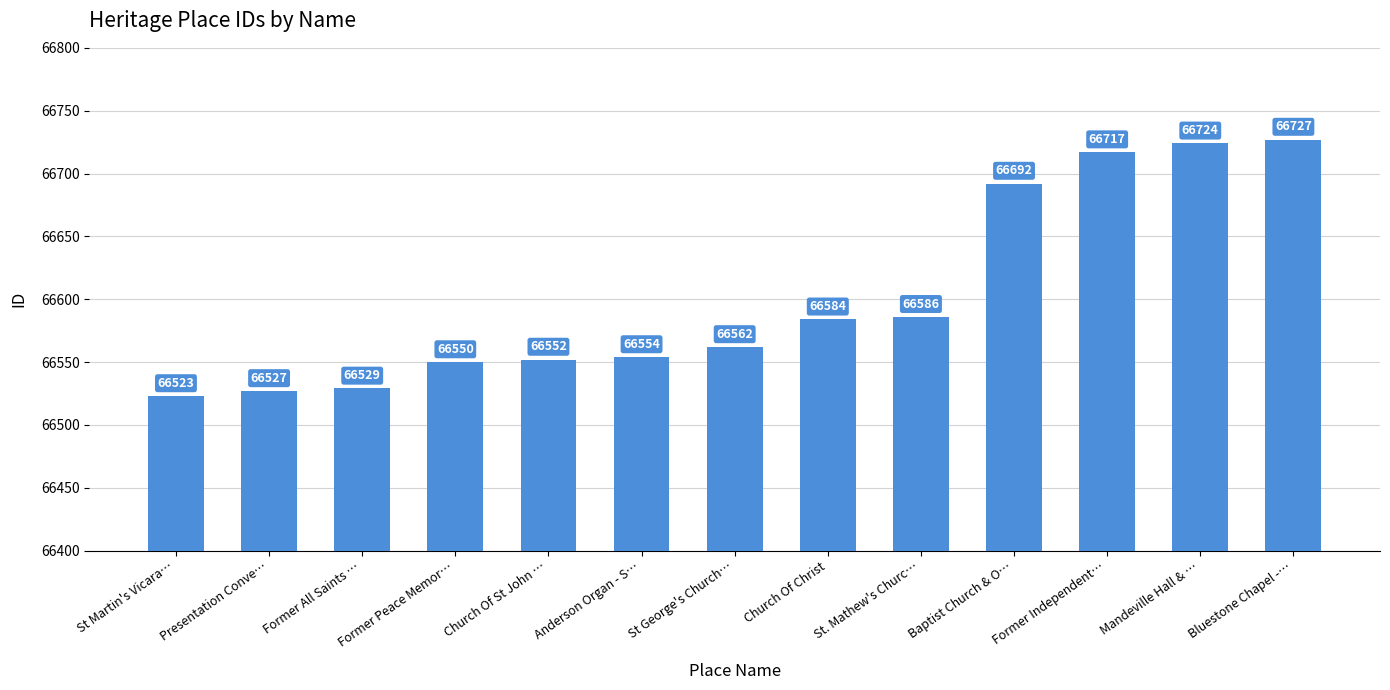

What is the sum of all values?

865827